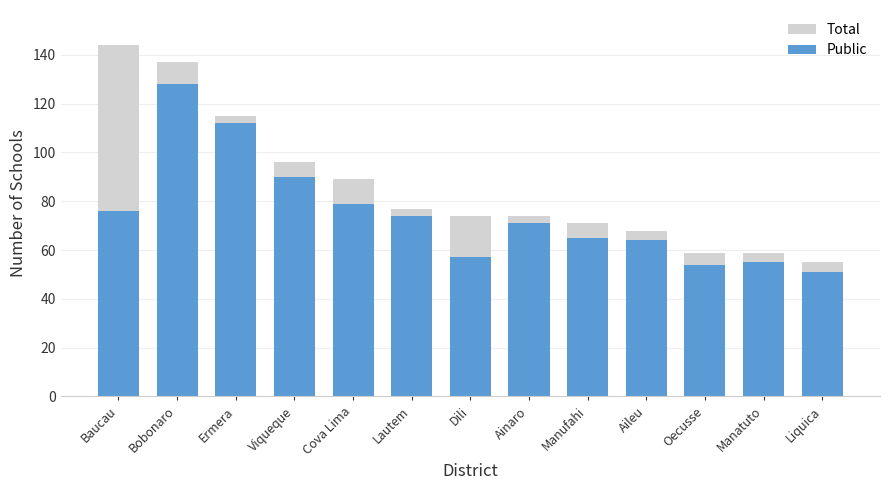

What is the sum of all Public values?

976